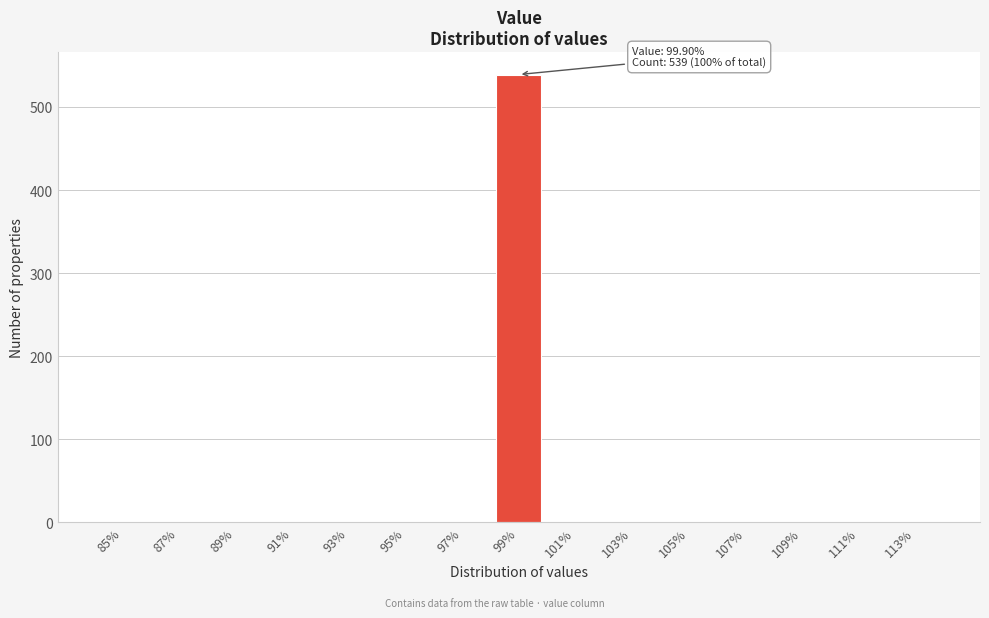

Reading left to right, transcribe all the data shown in this chart.

85%=0	87%=0	89%=0	91%=0	93%=0	95%=0	97%=0	99%=539	101%=0	103%=0	105%=0	107%=0	109%=0	111%=0	113%=0